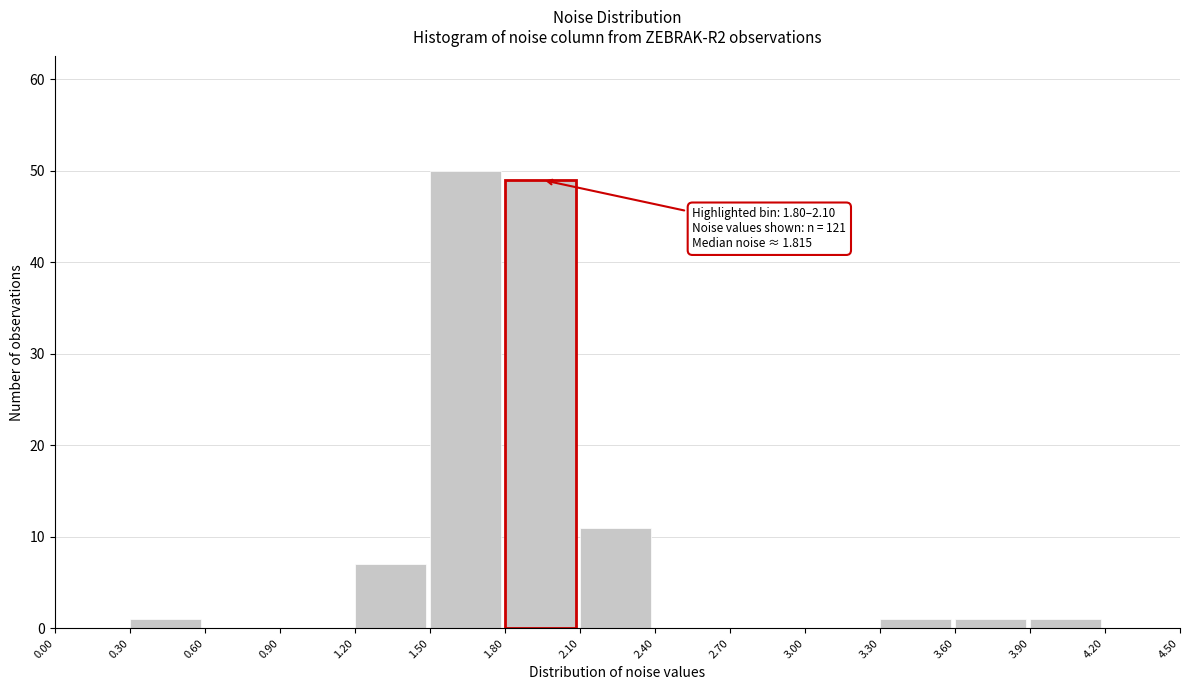

Over which range of the x-axis is the bar tallest?

1.50 to 1.80